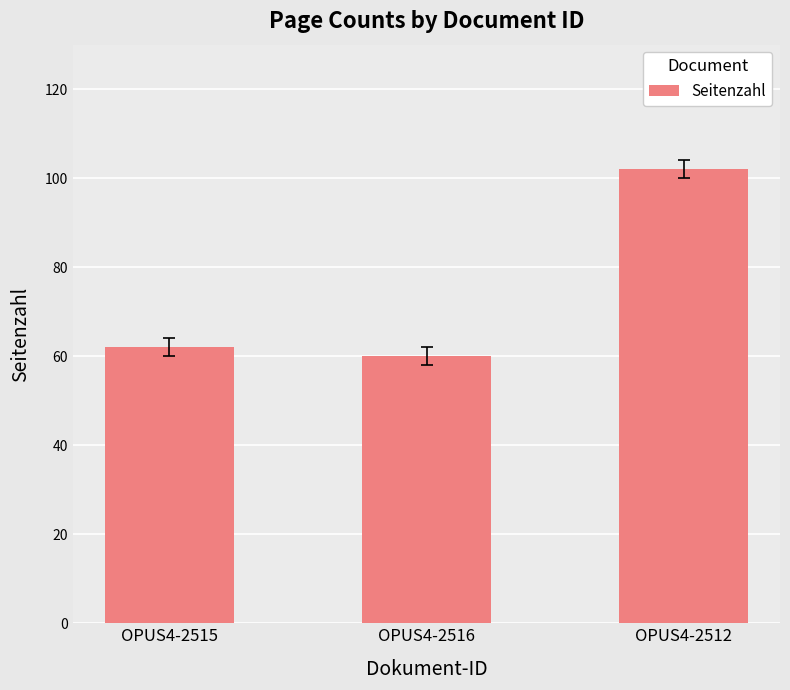

Reading right to left, list all the values displayed in this chart.

OPUS4-2512=102	OPUS4-2516=60	OPUS4-2515=62